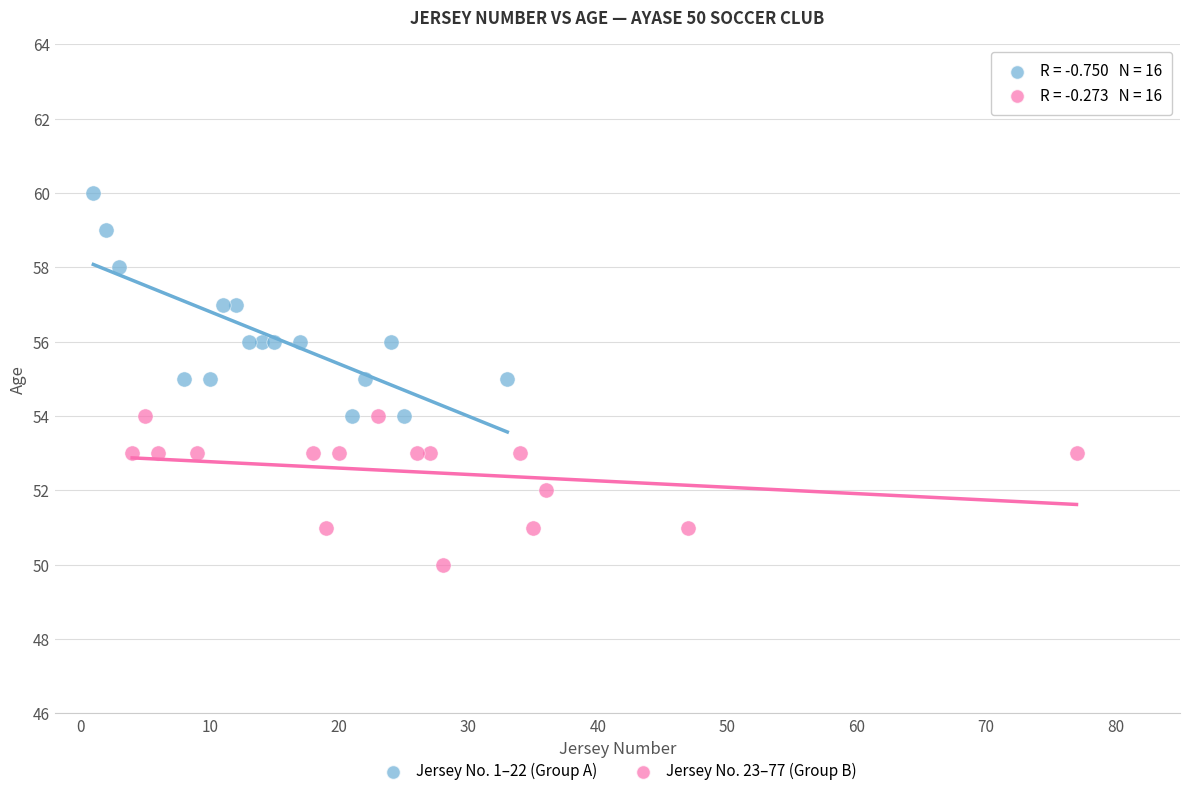

Which series reaches the maximum Y coordinate?

Jersey No. 1–22 (Group A)